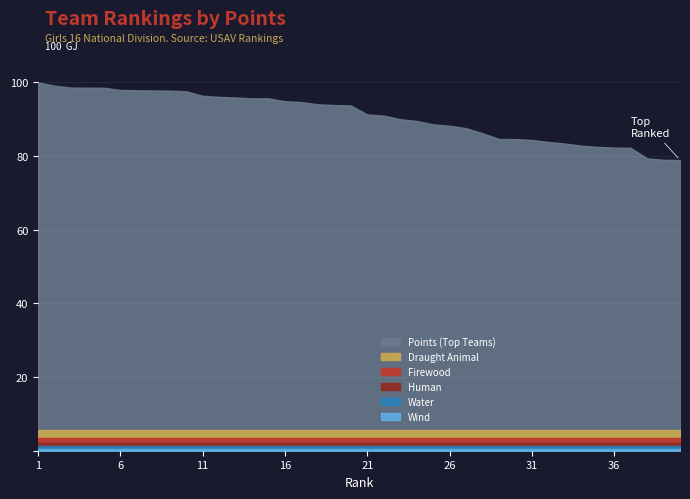

Reading right to left, extract all data points from this chart.

40=78.9	39=79.0	38=79.4	37=82.2	36=82.3	35=82.5	34=82.8	33=83.4	32=83.8	31=84.4	30=84.6	29=84.7	28=86.2	27=87.6	26=88.2	25=88.6	24=89.5	23=90.0	22=91.0	21=91.3	20=93.8	19=93.9	18=94.0	17=94.7	16=94.9	15=95.7	14=95.7	13=95.9	12=96.1	11=96.4	10=97.6	9=97.8	8=97.8	7=97.9	6=98.0	5=98.6	4=98.6	3=98.6	2=99.1	1=100.0